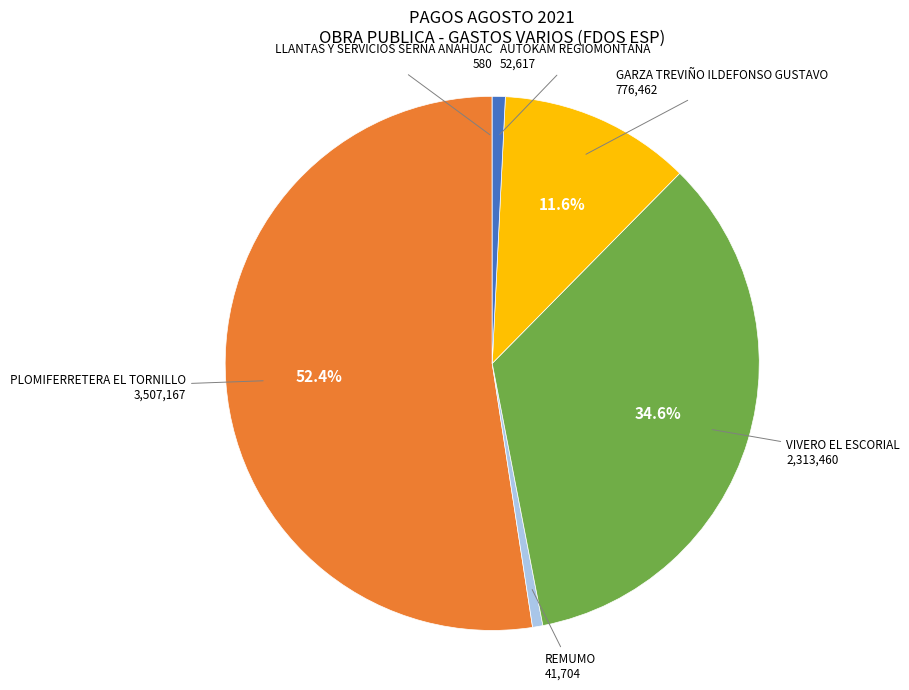

To the nearest percent, what is the average slice percentage?

17%